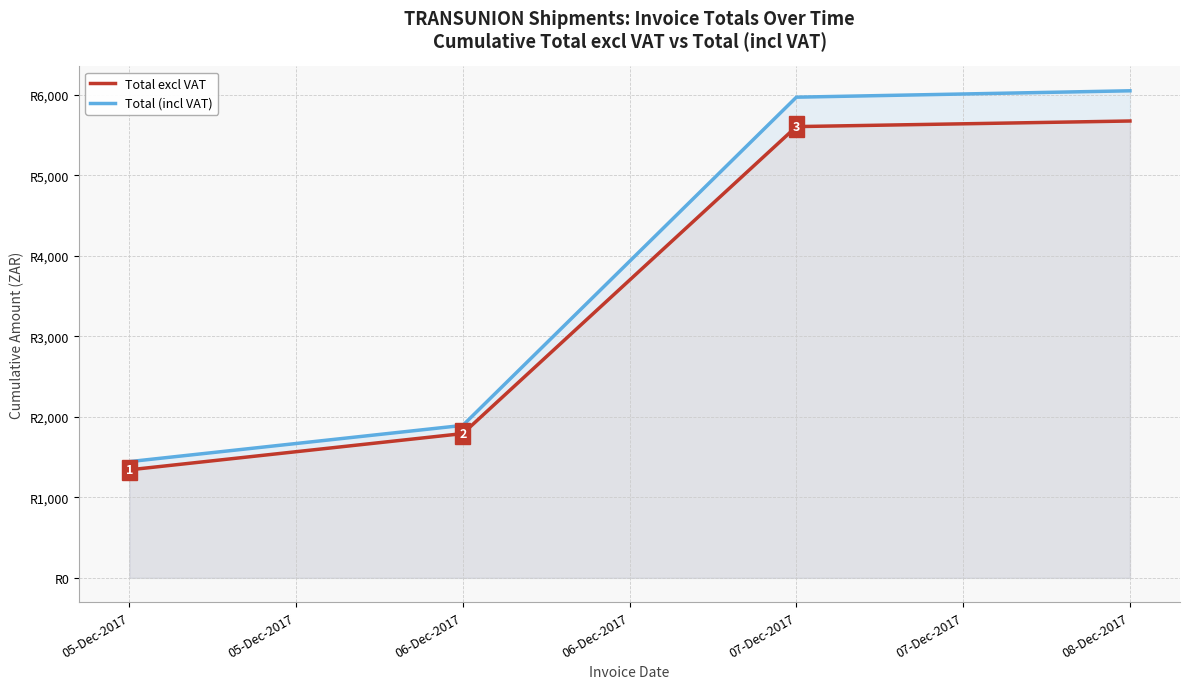

What are all the series names shown in the legend?

Total excl VAT, Total (incl VAT)